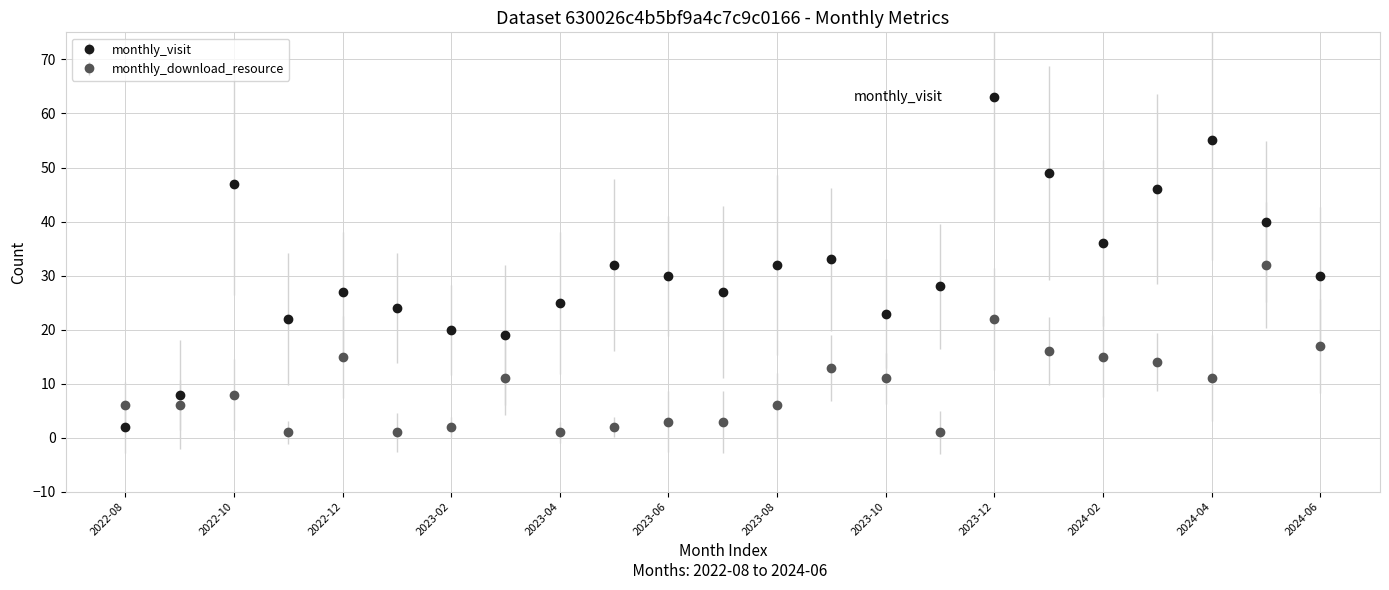

Which series has the largest total across all categories?

monthly_visit